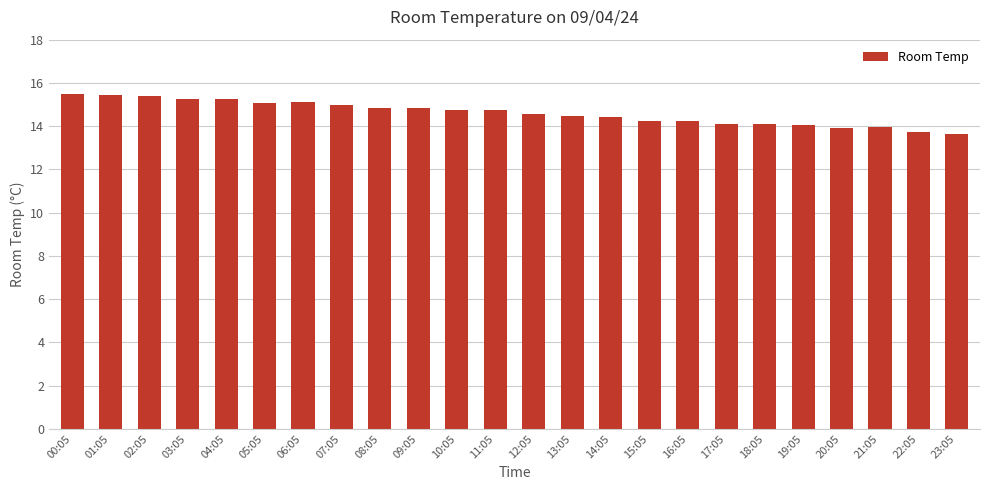

What is the difference between the values at 05:05 and 23:05?

1.5